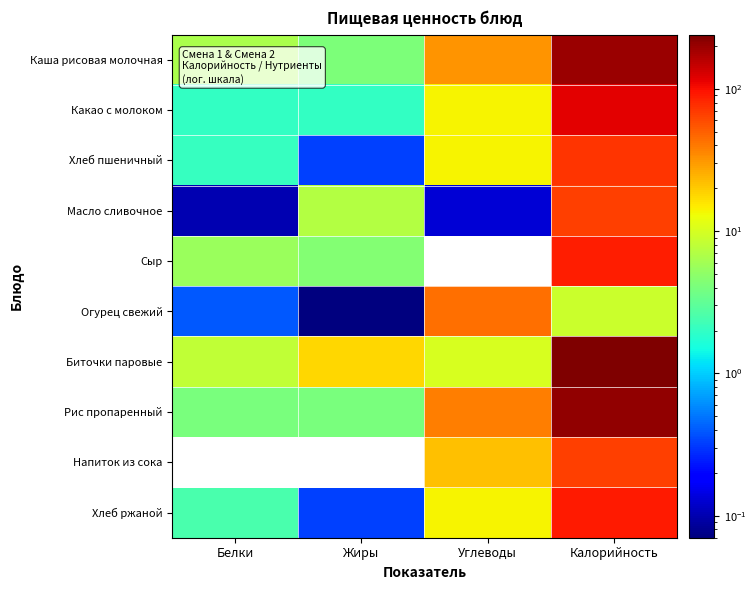

How many series are shown in this chart?

10